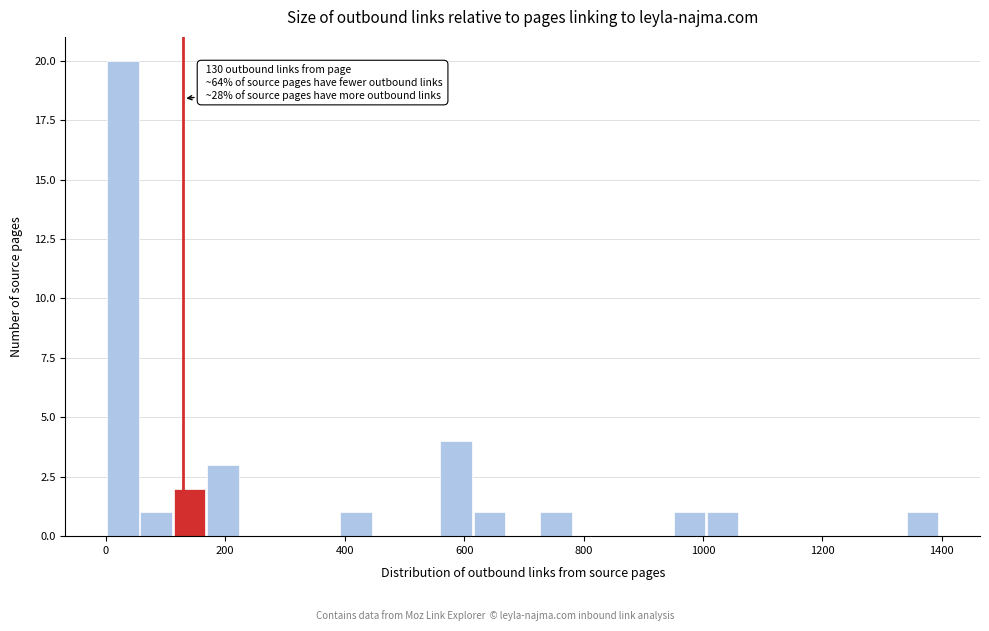

Around what value on the x-axis is the tallest bar? Give the approximate position of its centre, as read against the axis.

20